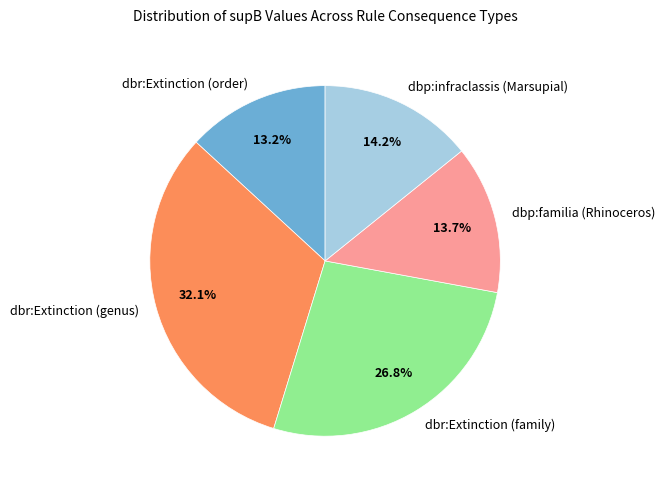

Rank the categories by value from highest to lowest.

dbr:Extinction (genus), dbr:Extinction (family), dbp:infraclassis (Marsupial), dbp:familia (Rhinoceros), dbr:Extinction (order)